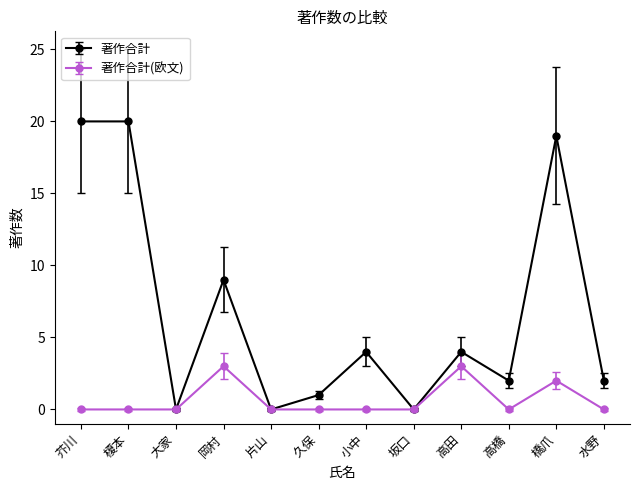

True or false: 著作合計(欧文) has a value of 0 at 水野.

True